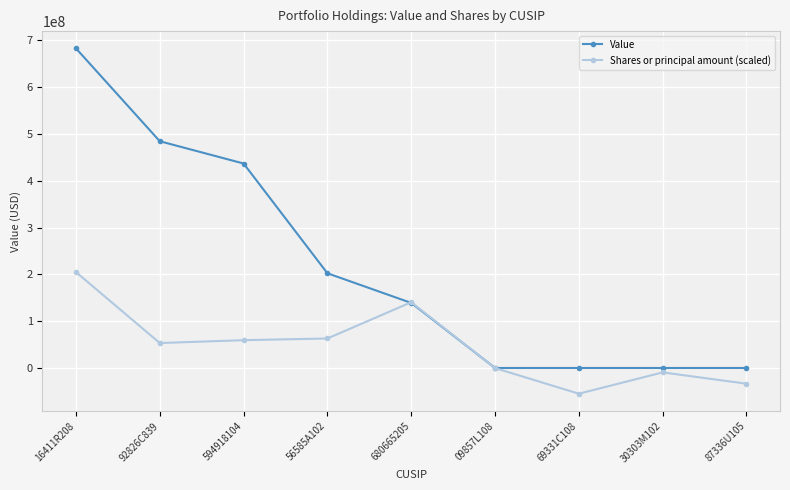

What position from the right is 87336U105?

1